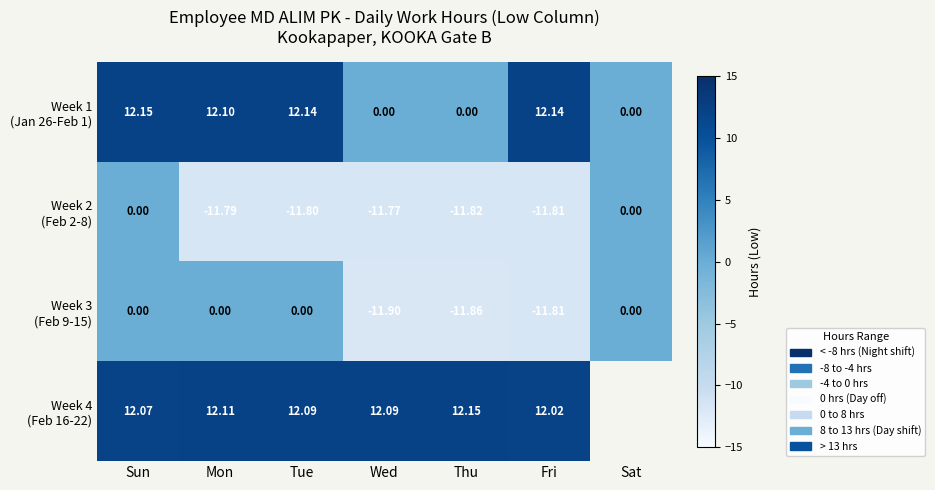

The Week 3 (Feb 9-15) series shows 0.0 at Sat. True or false?

True